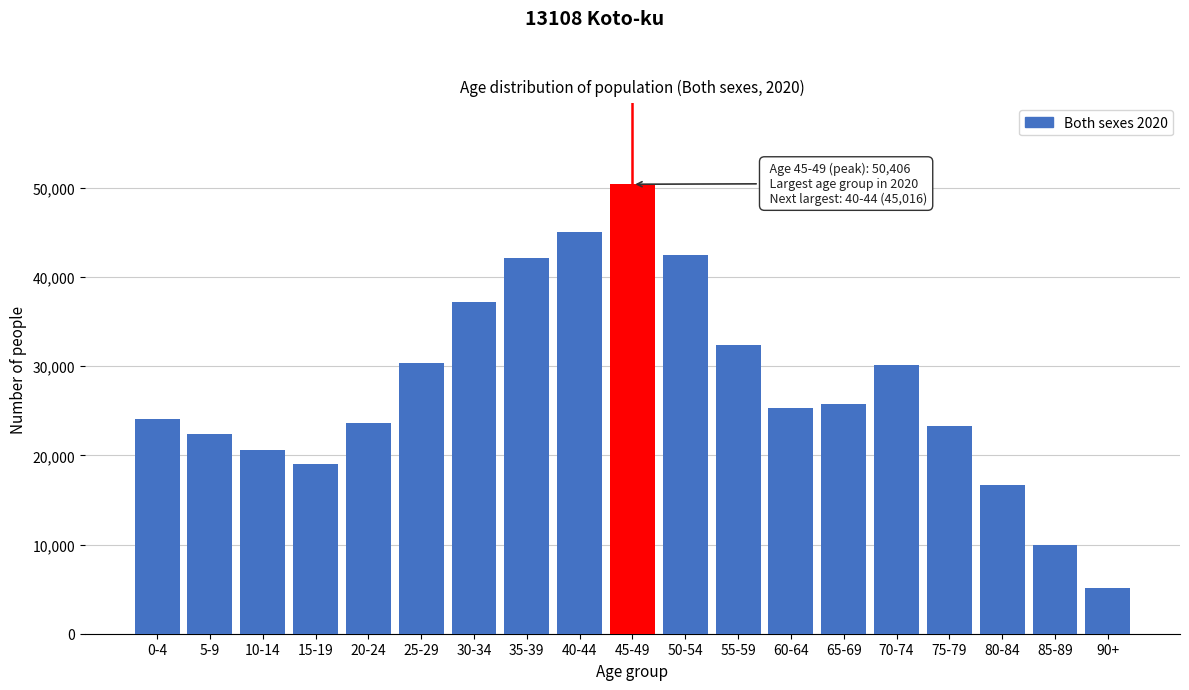

What is the sum of all values?

525811